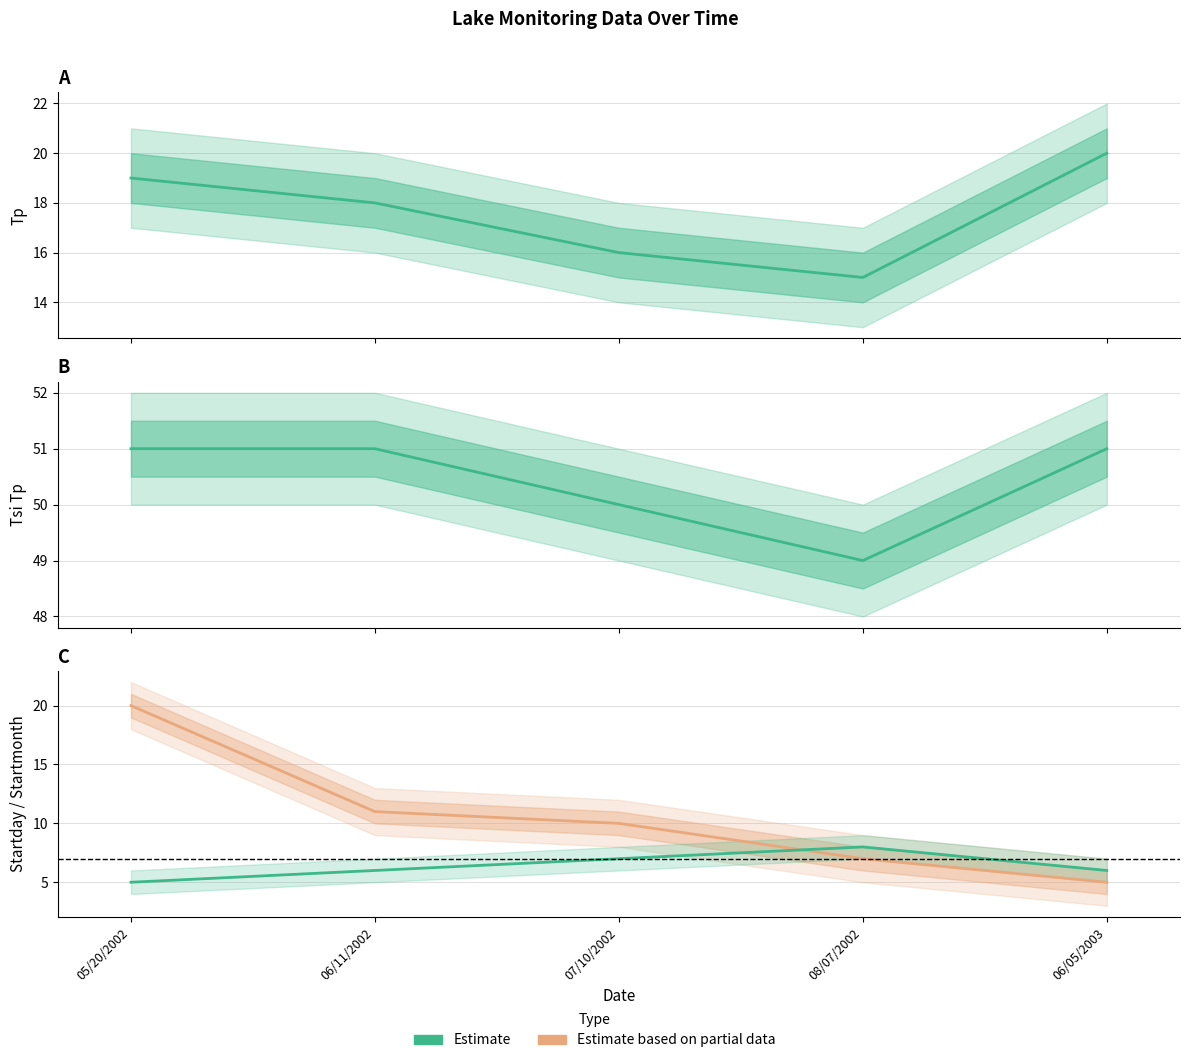

Where do Estimate based on partial data and Estimate first cross each other?

07/10/2002 and 08/07/2002